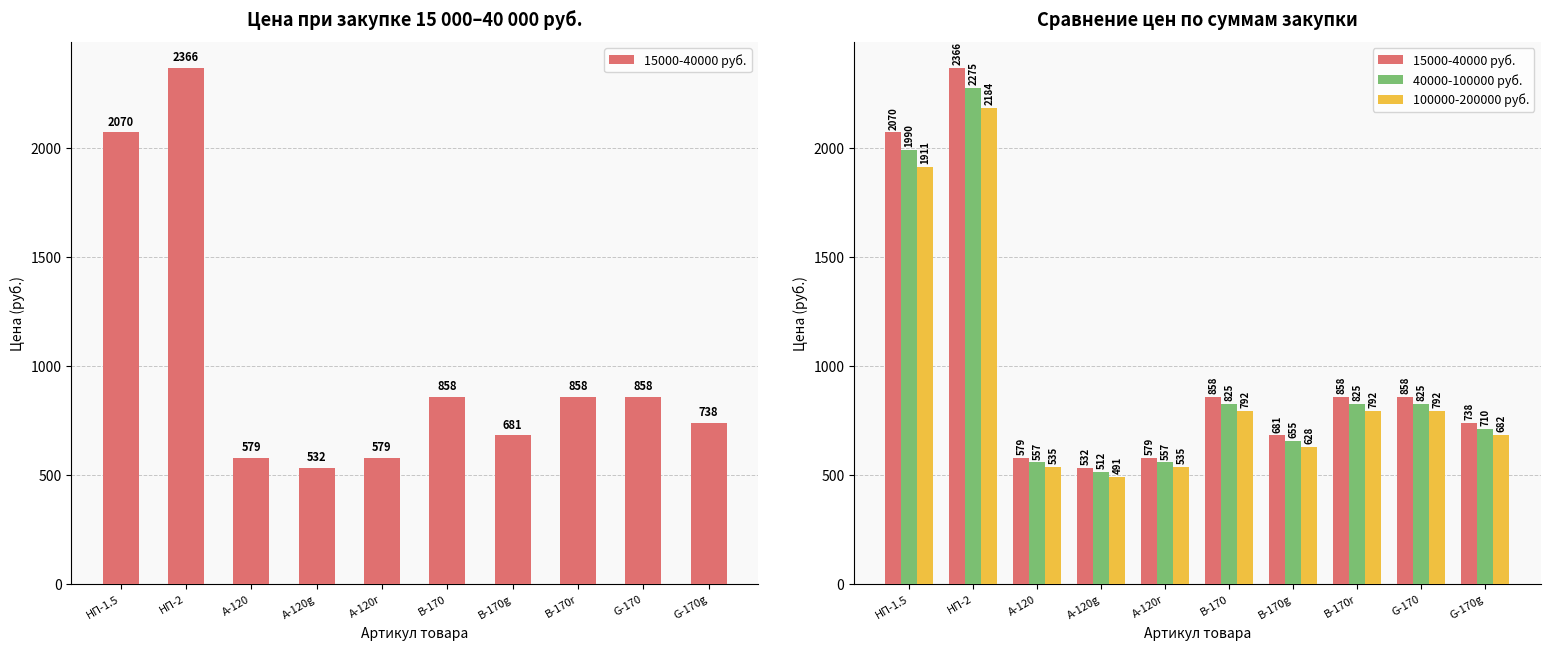

Is it true that 15000-40000 руб. equals 1404 at НП-1.5?

False